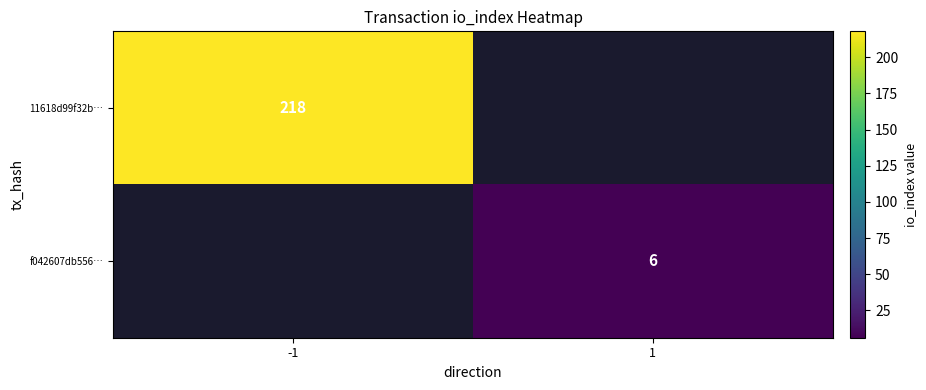

Is it true that f042607db556… equals 9 at 1?

False